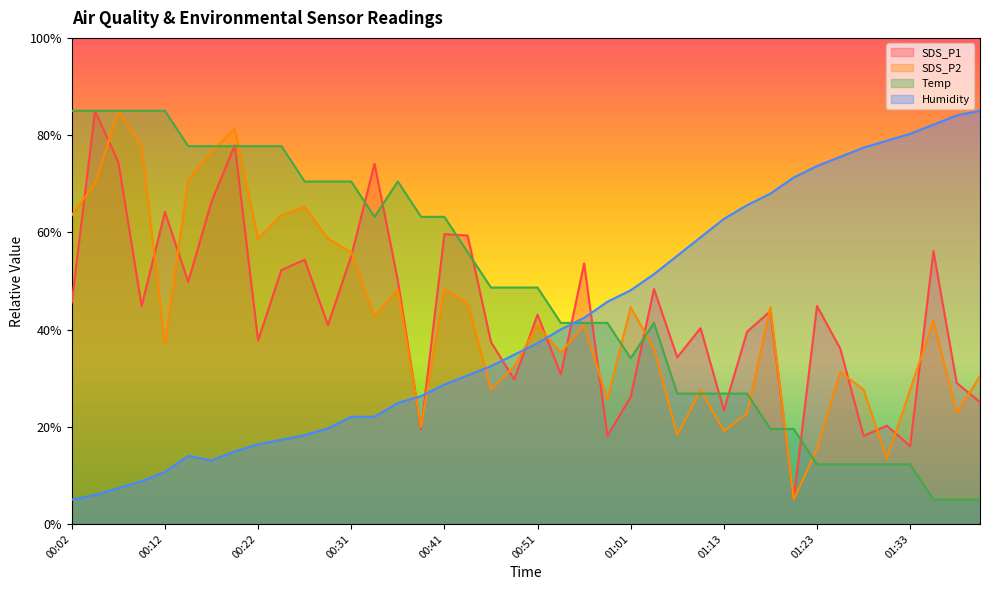

Rank the series at 01:03 from highest to lowest value.

Humidity, SDS_P1, Temp, SDS_P2